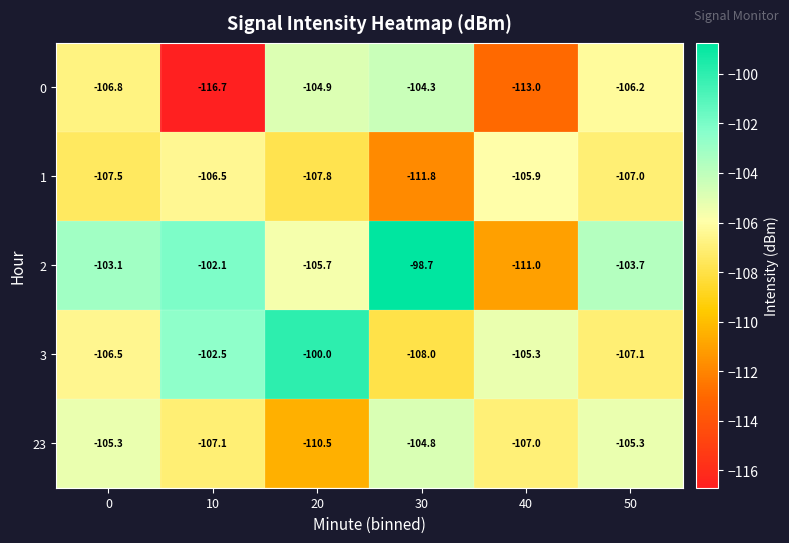

How many series are shown in this chart?

5